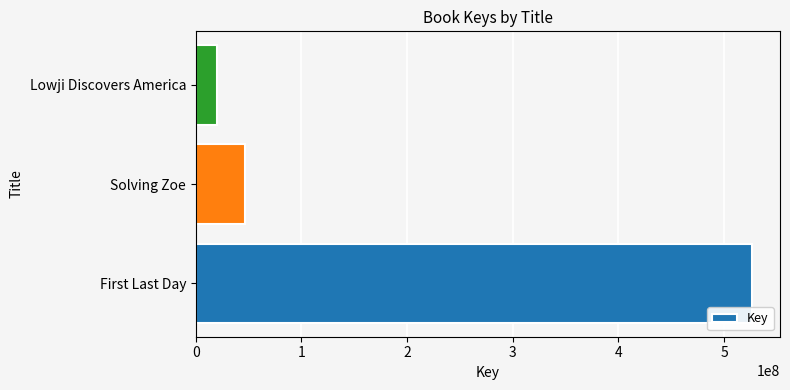

Which category has the highest value across all series?

First Last Day